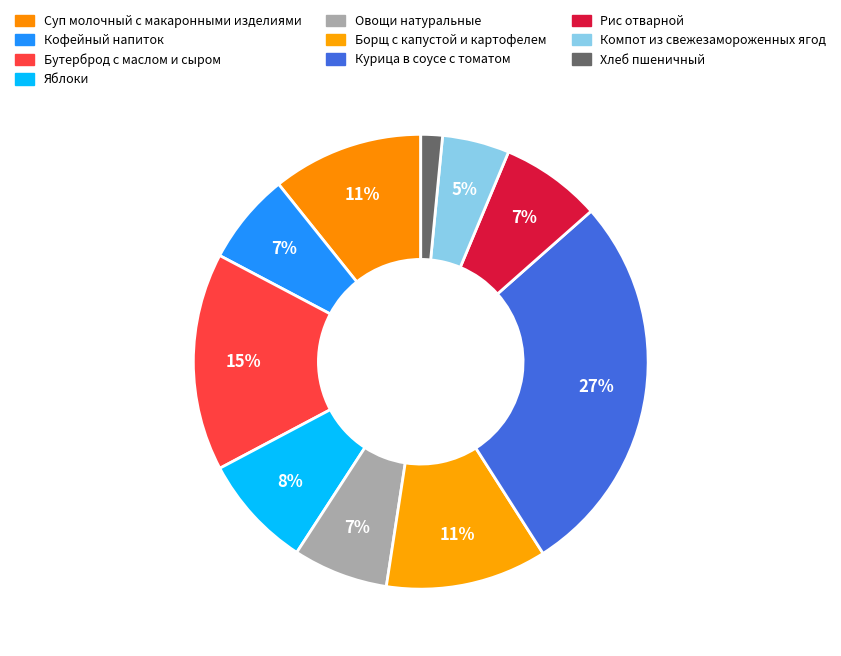

True or false: Рис отварной accounts for 7% of the total.

True